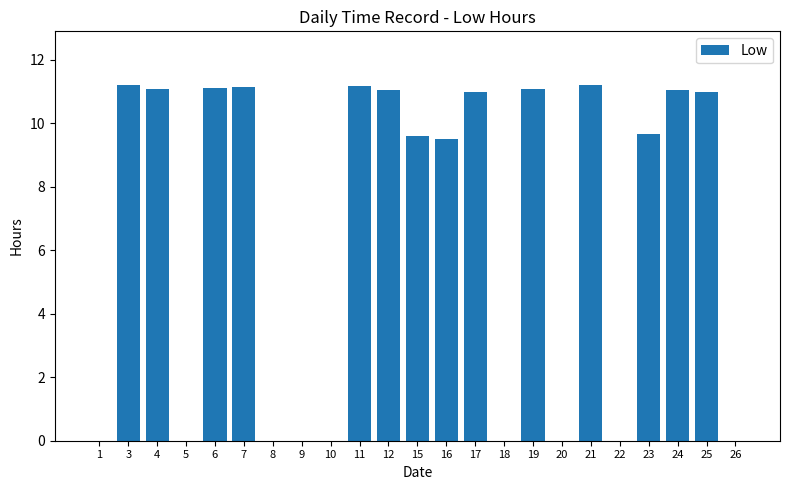

At which label does the data first exceed 9?

3